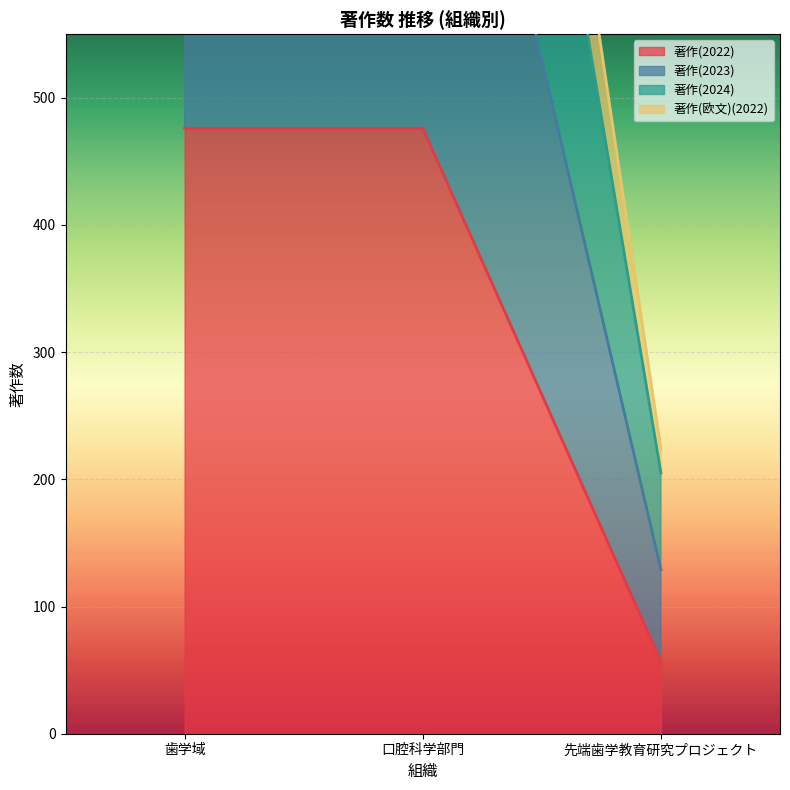

What is the lowest value of the 著作(2024) series?

205